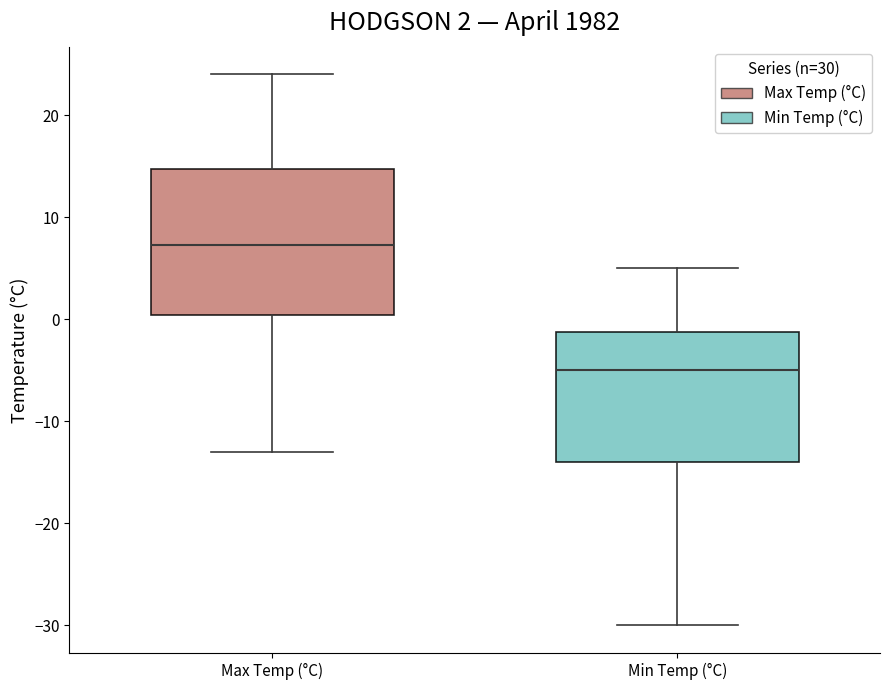

Which box has the highest median line?

Max Temp (°C)